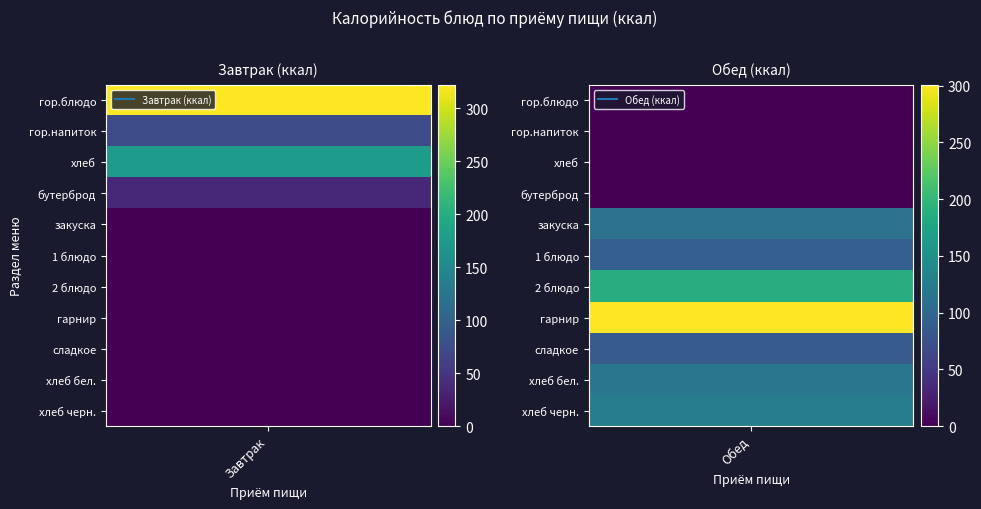

What is the average value of the Завтрак series?

55.4